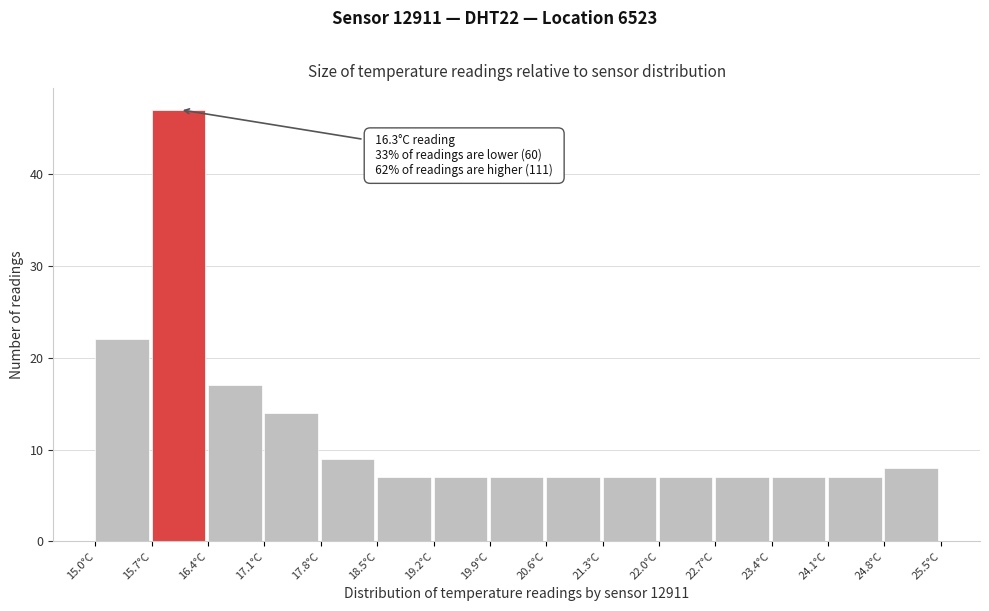

Over which range of the x-axis is the bar tallest?

15.7 to 16.4